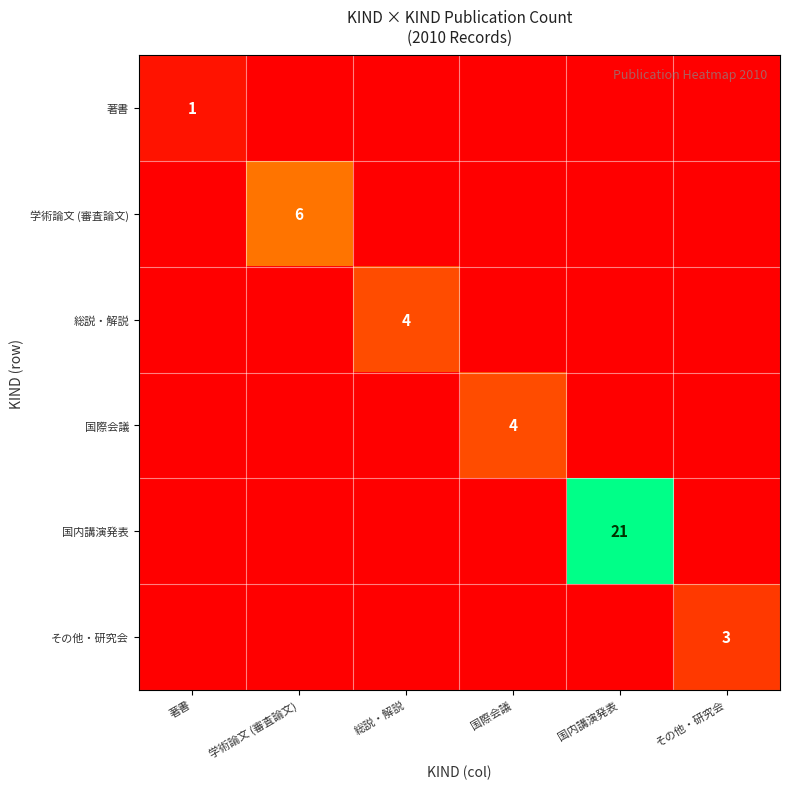

What is the difference between the highest and lowest values at その他・研究会?

3